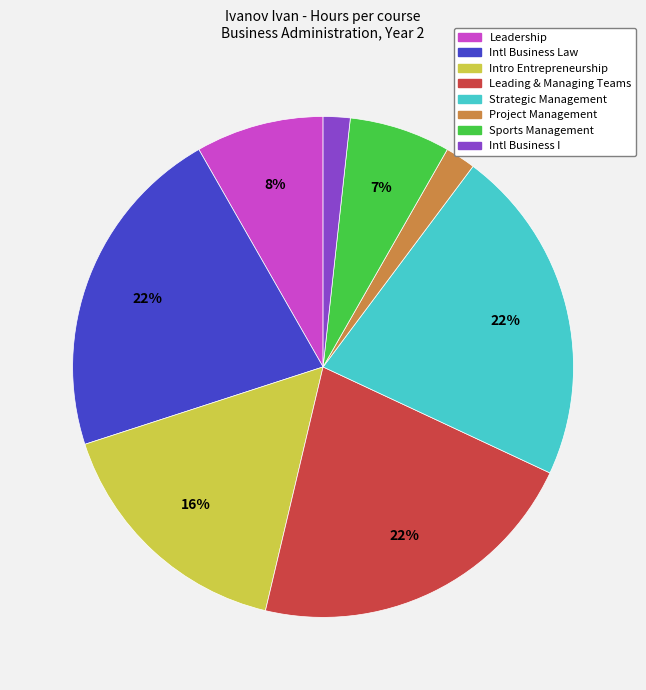

Does any single category account for the majority?

No